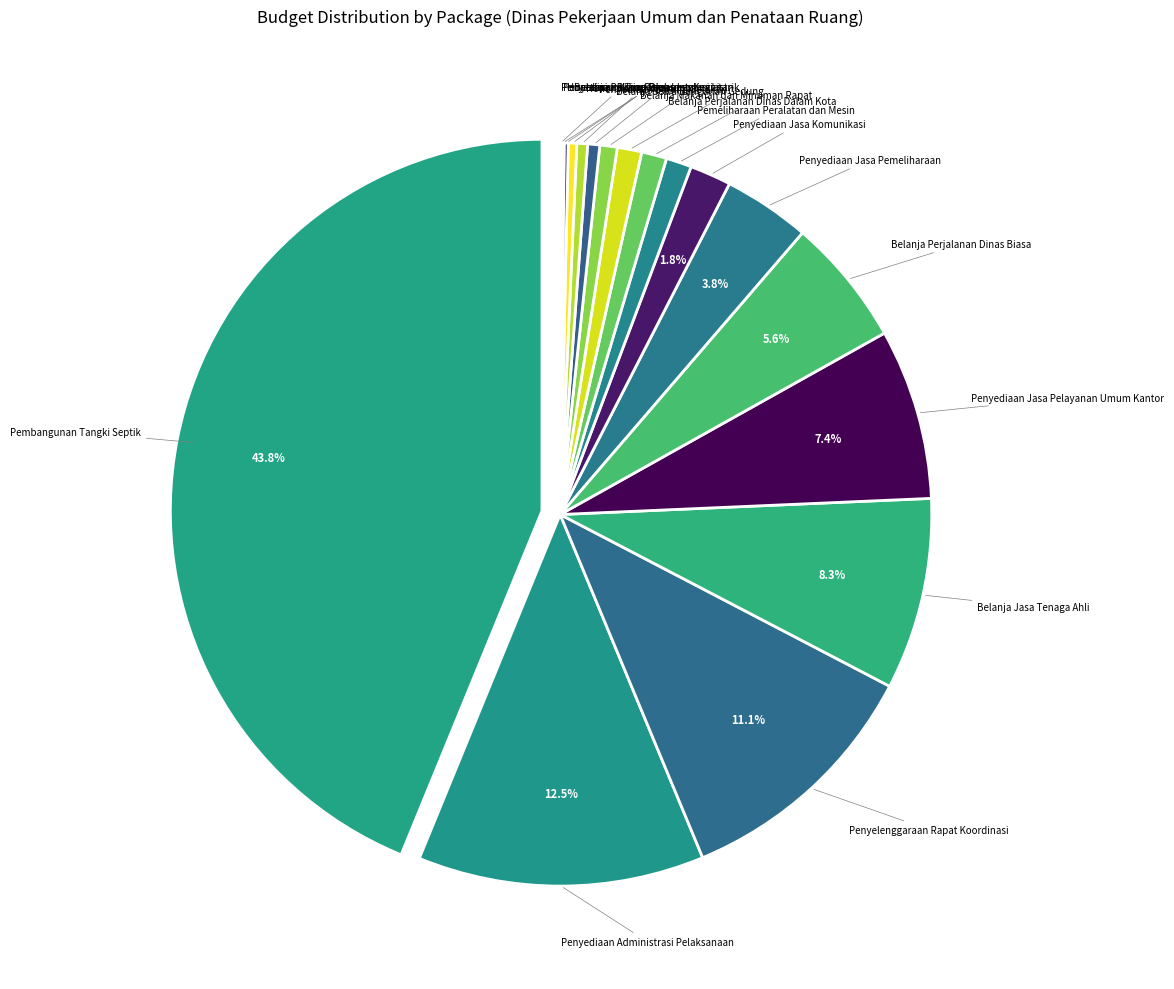

Rank the categories by value from highest to lowest.

Pembangunan Tangki Septik, Penyediaan Administrasi Pelaksanaan, Penyelenggaraan Rapat Koordinasi, Belanja Jasa Tenaga Ahli, Penyediaan Jasa Pelayanan Umum Kantor, Belanja Perjalanan Dinas Biasa, Penyediaan Jasa Pemeliharaan, Penyediaan Jasa Komunikasi, Pemeliharaan Peralatan dan Mesin, Belanja Perjalanan Dinas Dalam Kota, Belanja Makanan dan Minuman Rapat, Belanja Sewa Bangunan Gedung, Penyediaan Barang Cetakan, Honorarium Narasumber, Belanja Pakaian Dinas Lapangan, Honorarium Tim Pelaksana Kegiatan, Penyediaan Komponen Instalasi Listrik, Penyediaan Bahan Bacaan